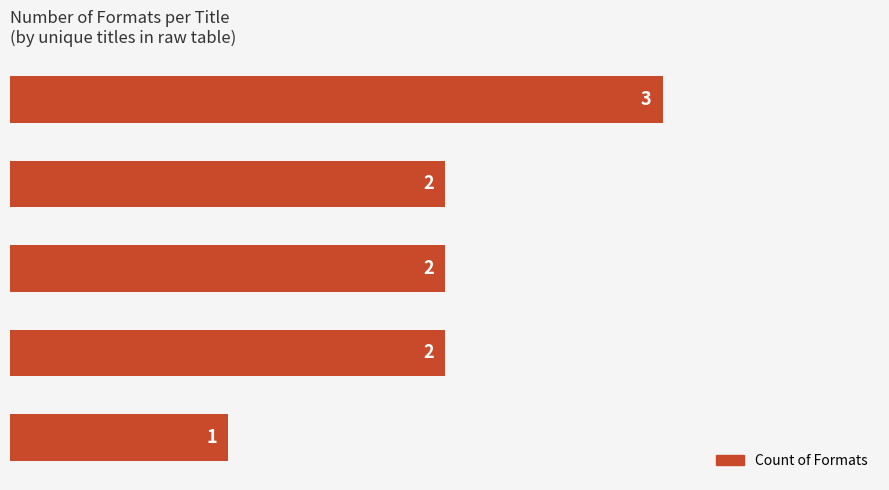

Are the bars horizontal?

Yes